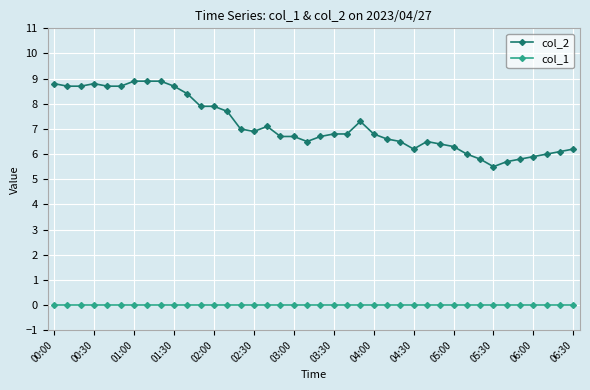

Does the chart display data point markers on the line(s)?

Yes